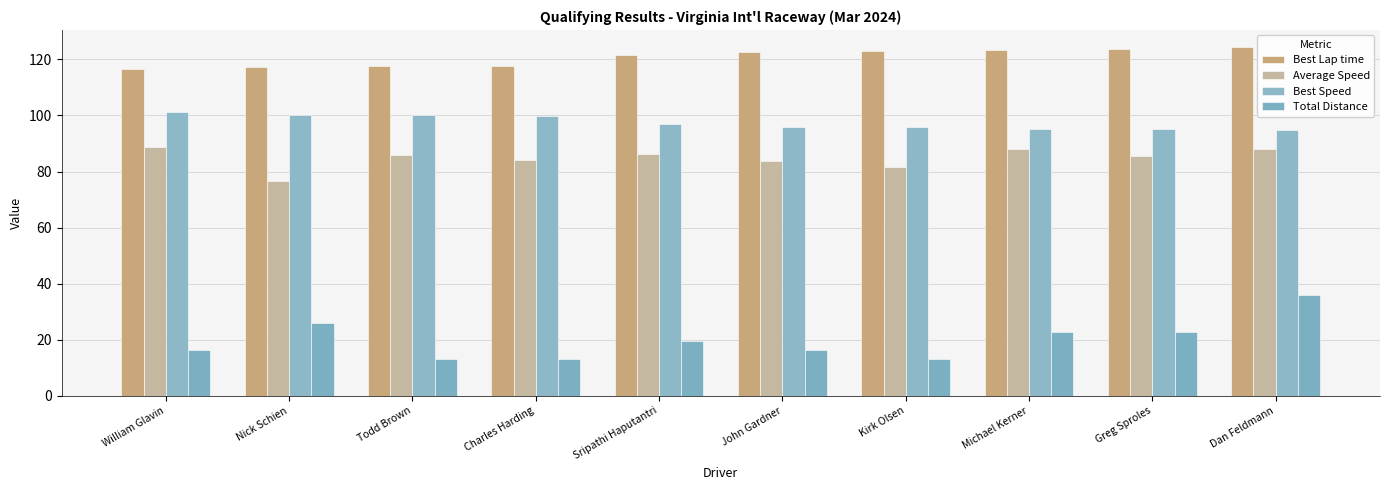

What is the total value across all series at Nick Schien?

320.6